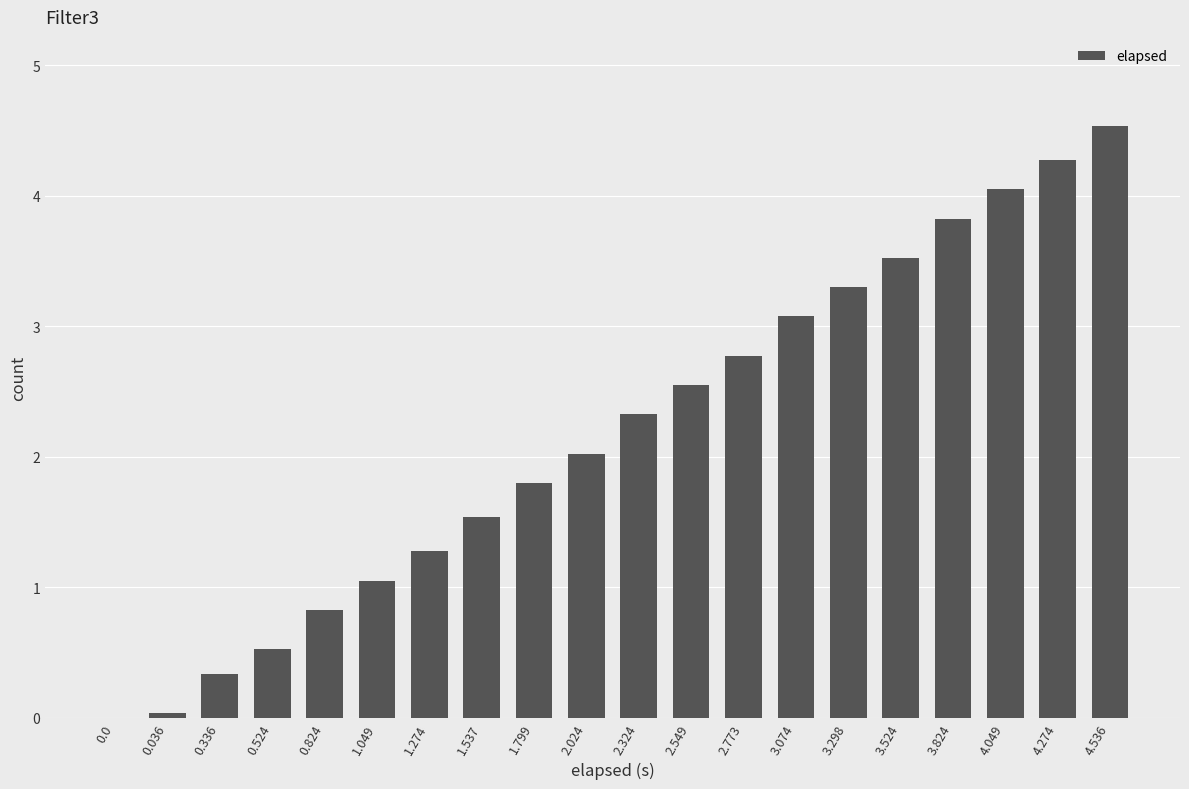

Between 3.824 and 0.0, which is larger?

3.824